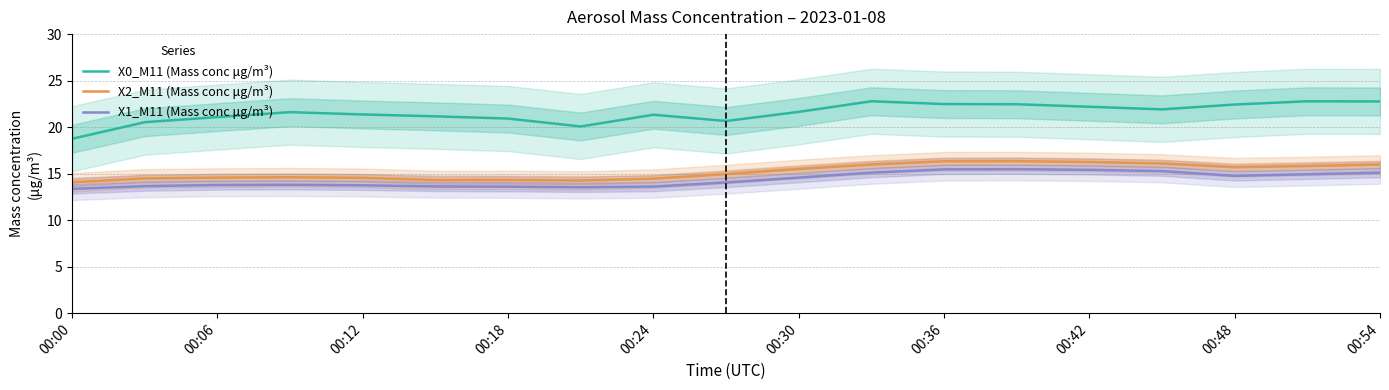

At how many categories does at least one series exceed 21?

14